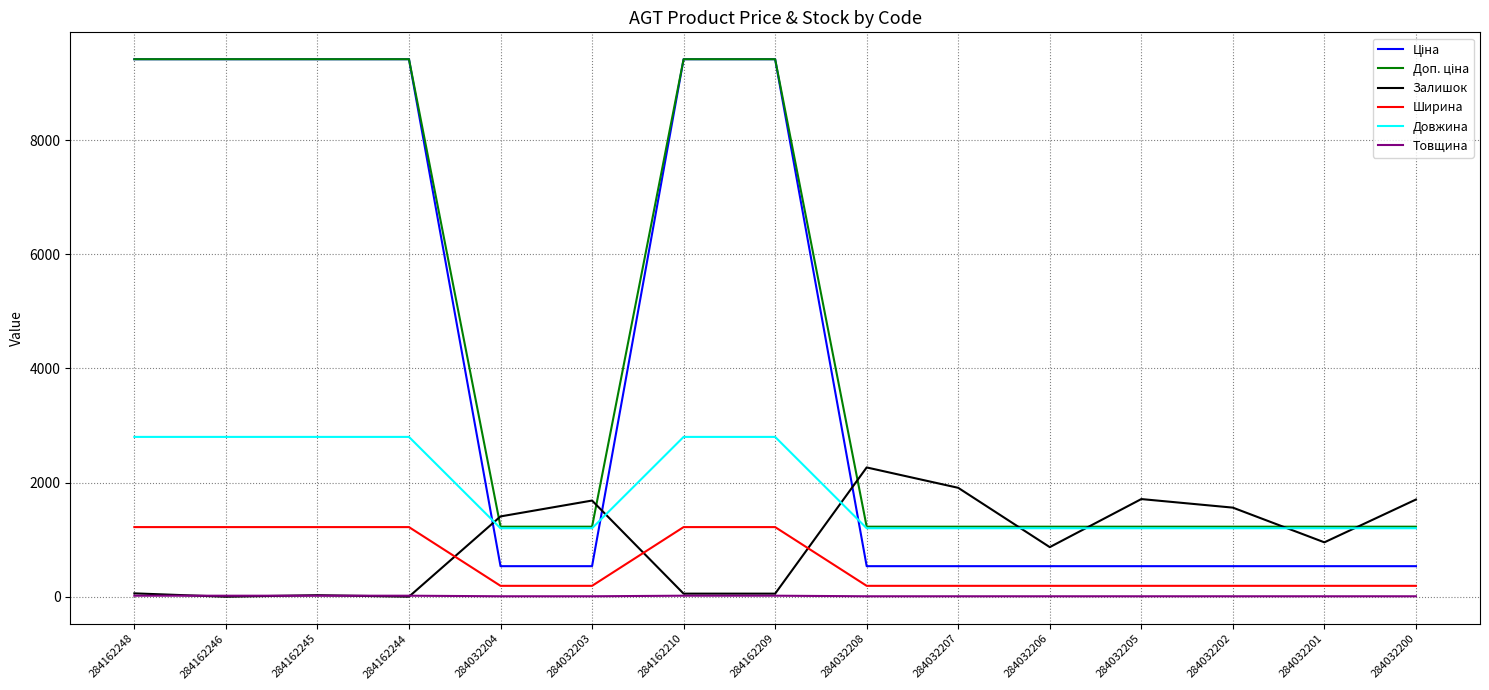

Does the chart display data point markers on the line(s)?

No